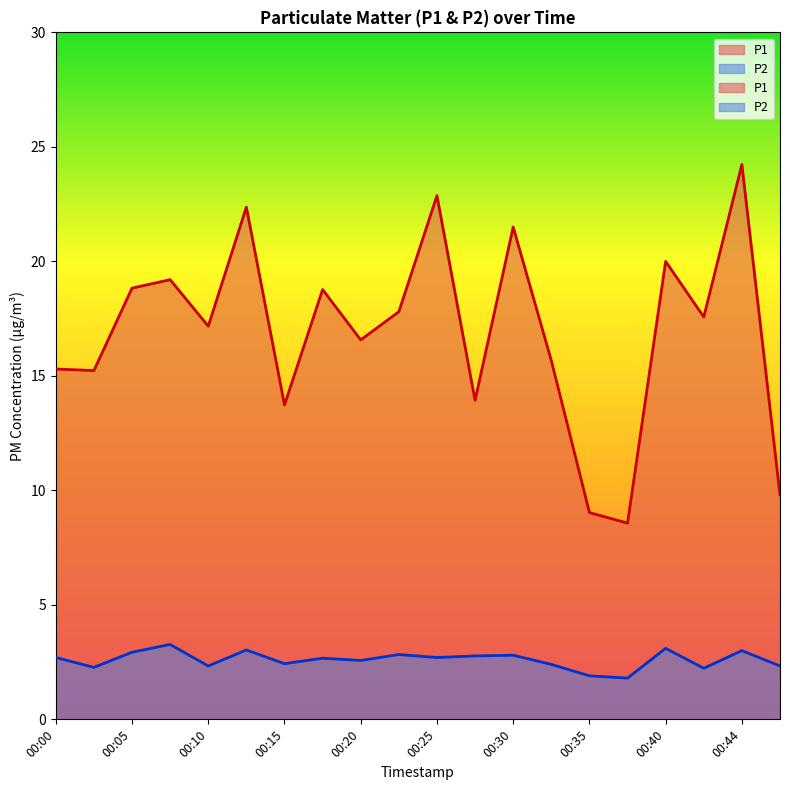

Is it true that P1 equals 22.9 at 00:32?

False